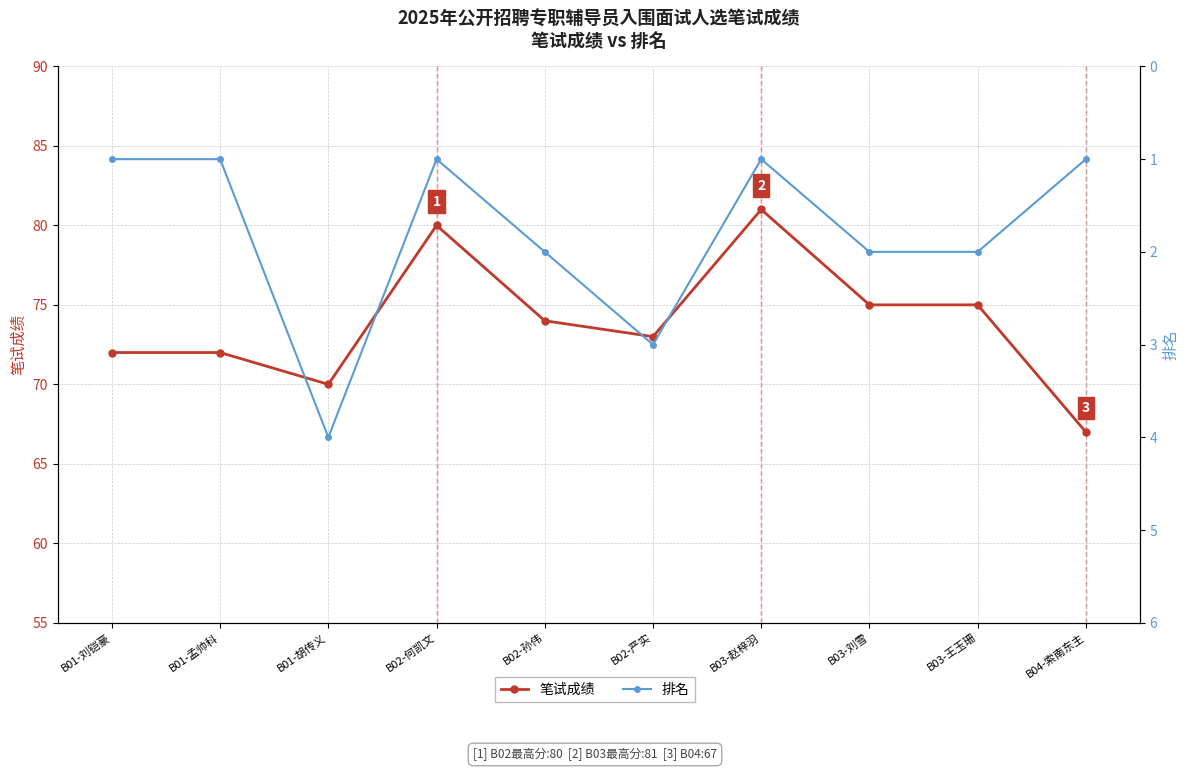

What is the difference between the maximum and second lowest values in the 笔试成绩 series?

11